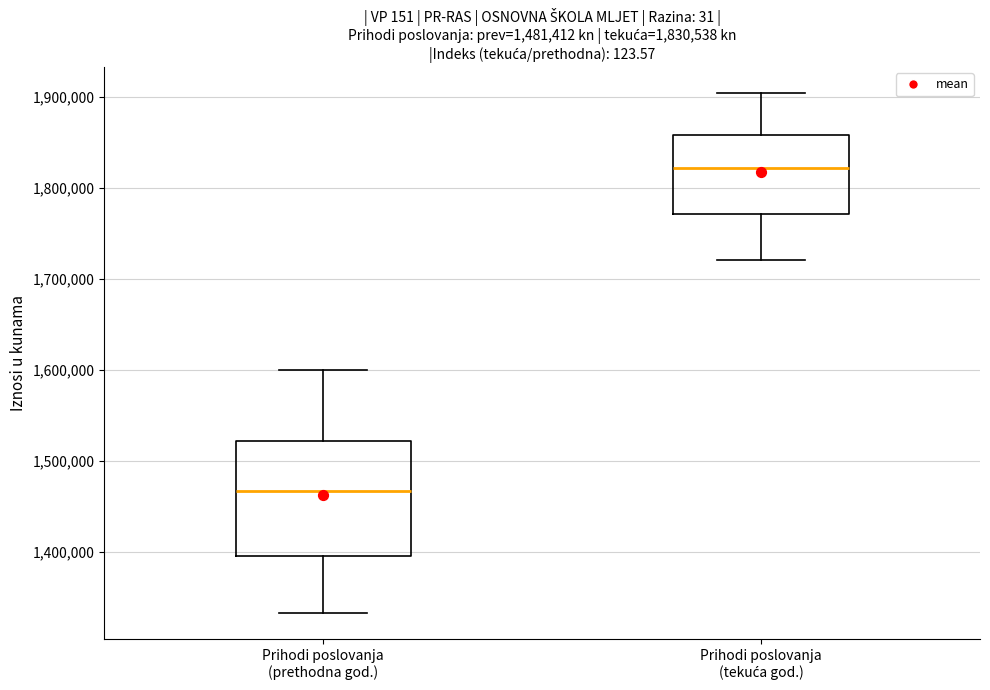

Comparing the boxes themselves (not the whiskers), which one is the tallest?

Prihodi poslovanja (prethodna god.)